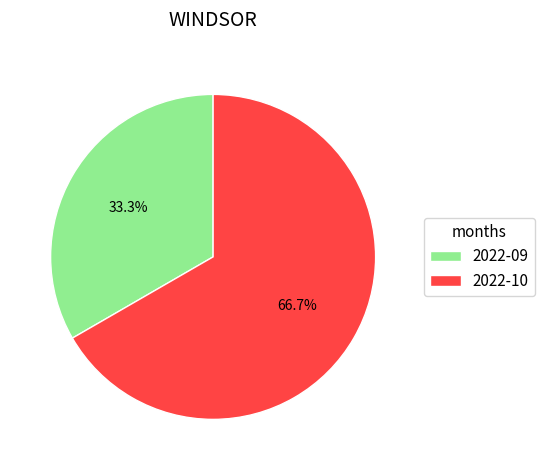

Do 2022-10 and 2022-09 together represent more than half of the pie?

Yes